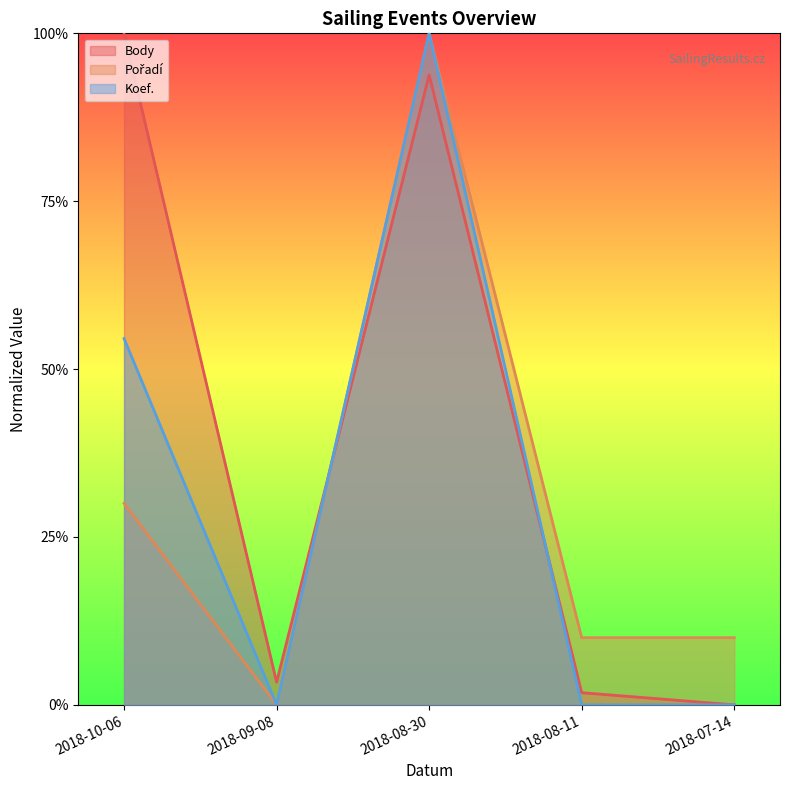

True or false: Koef. has a value of 1.0 at 2018-08-30.

True